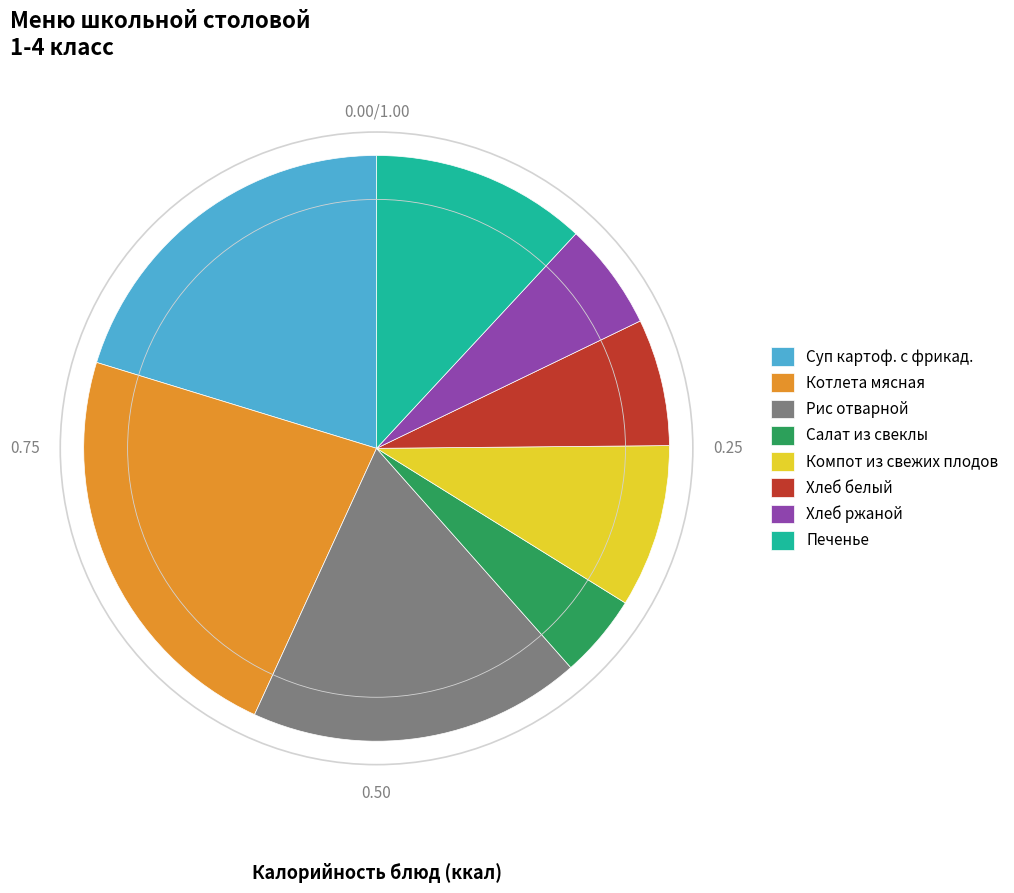

Does Компот из свежих плодов represent more than half of the total?

No